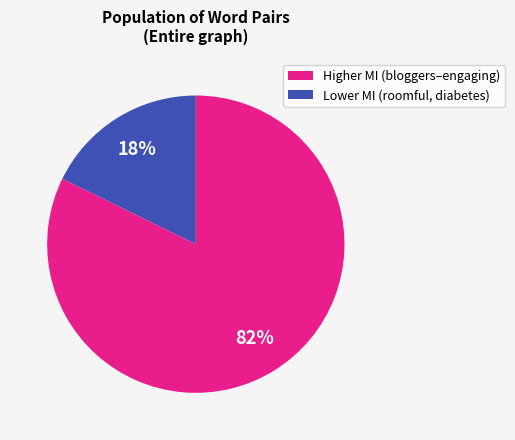

Is there any slice that represents more than half of the pie?

Yes